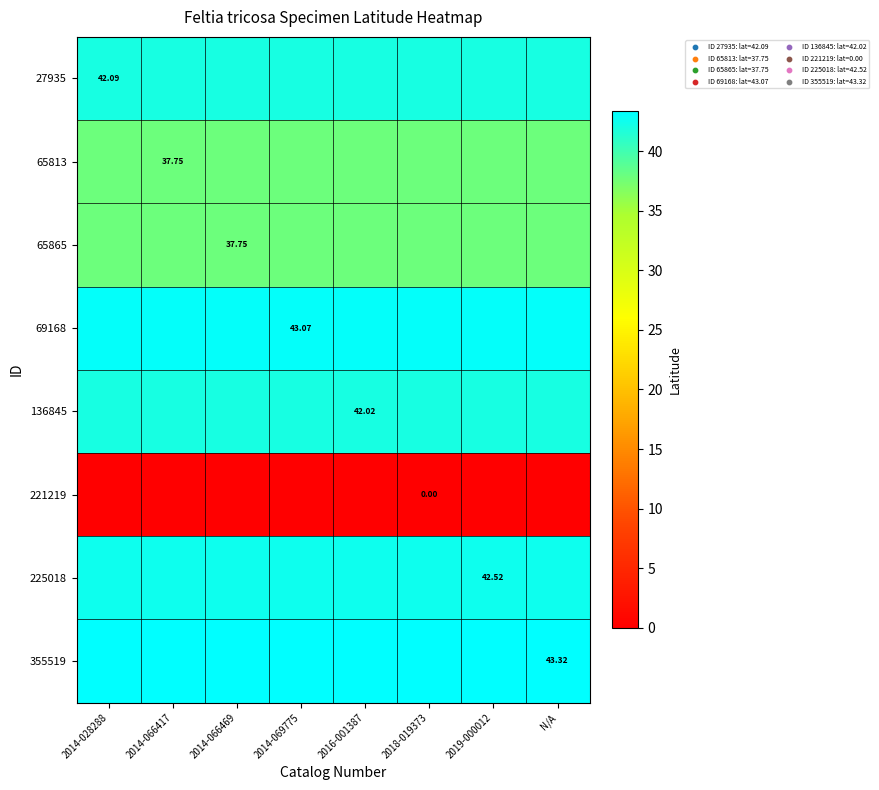

Which series has the largest total across all categories?

355519